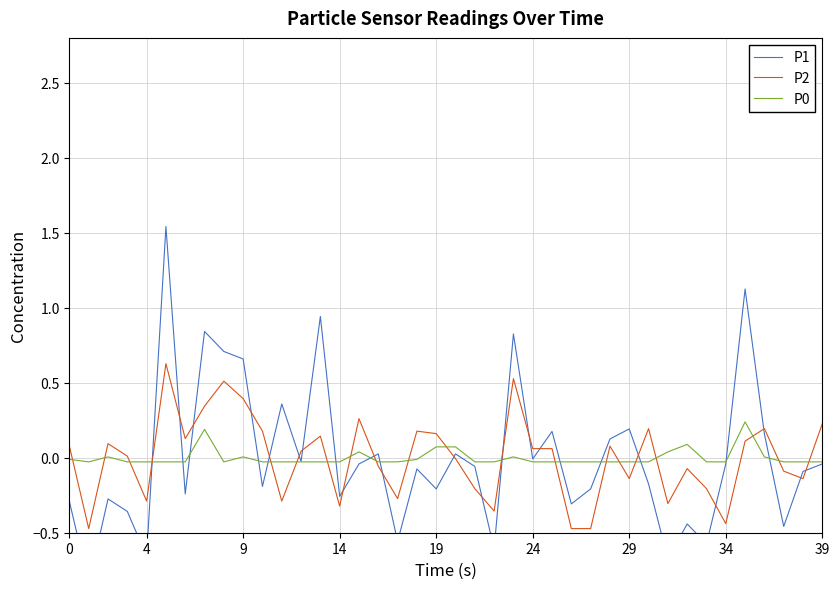

How many positive values does the P2 series have?

22